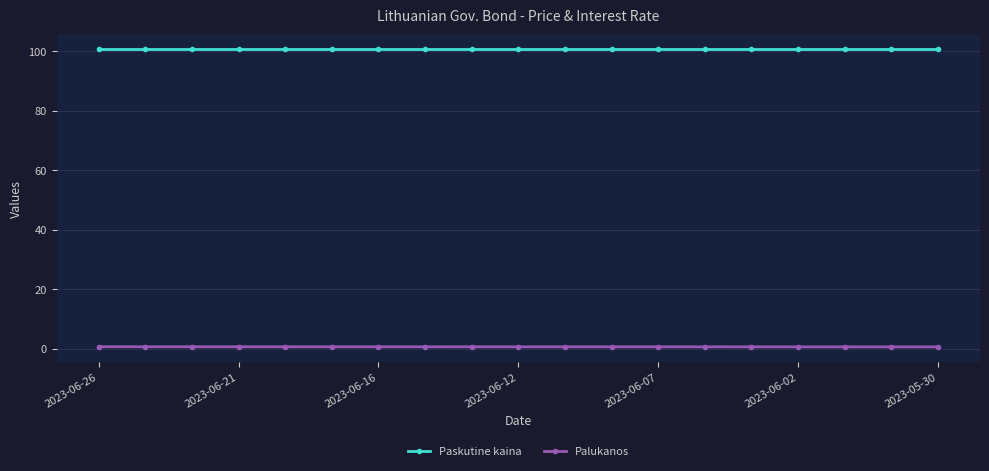

True or false: Palukanos and Paskutine kaina intersect in this chart.

False